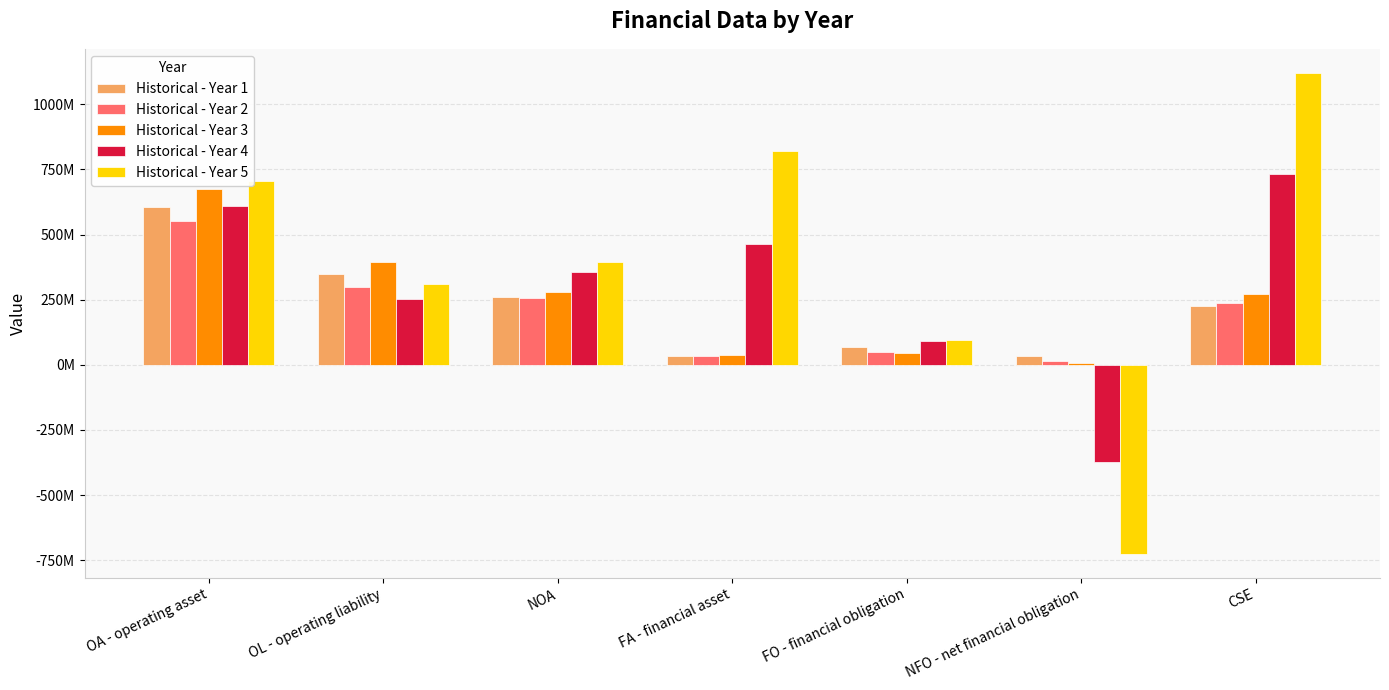

Which series has the largest total across all categories?

Historical - Year 5